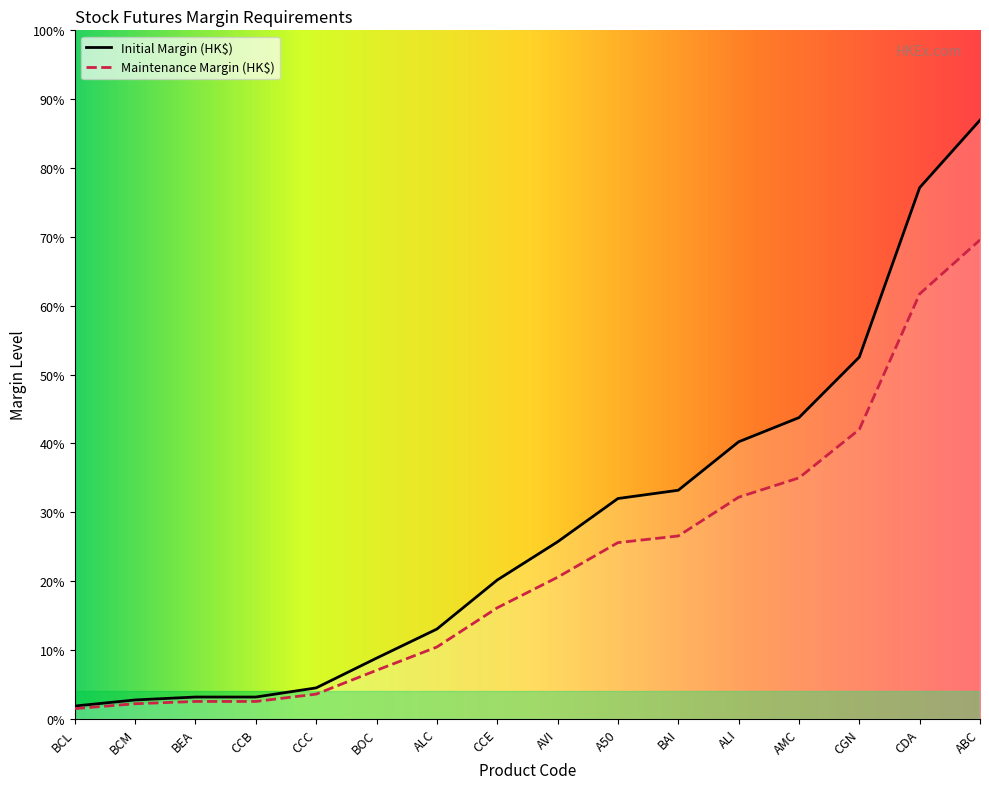

True or false: Maintenance Margin (HK$) has more than 2 interior local peaks.

False